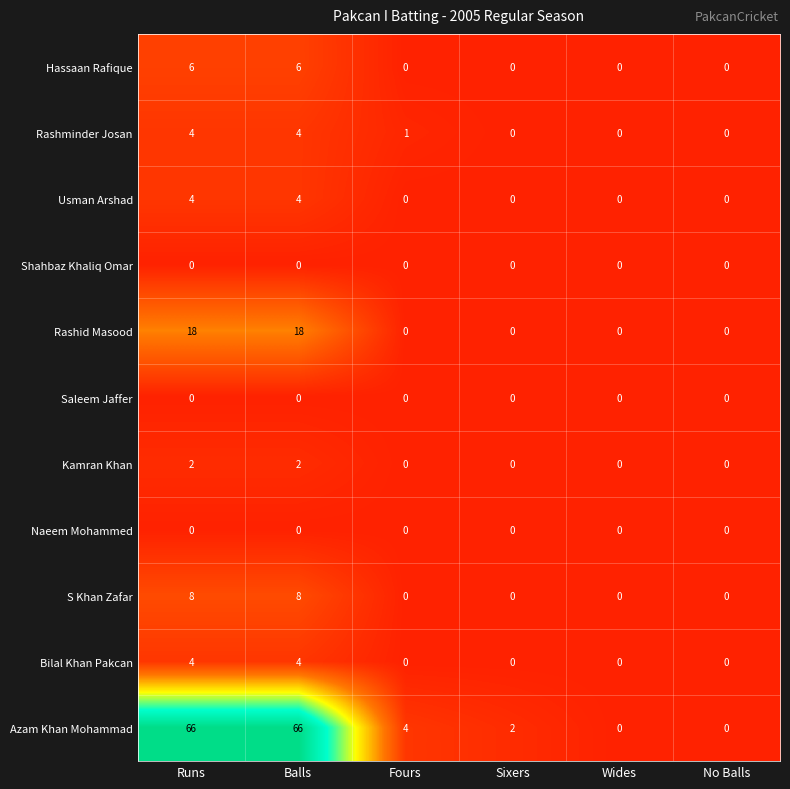

True or false: Rashminder Josan has a value of 0 at Wides.

True